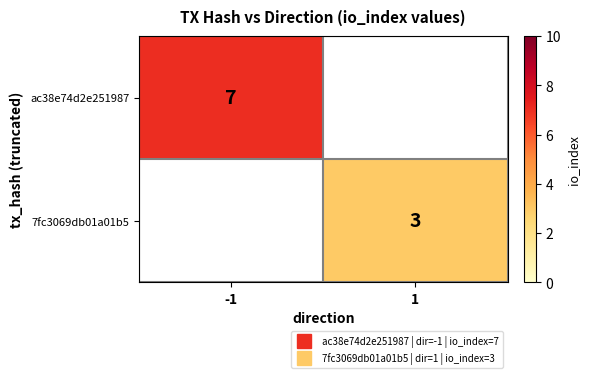

What is the maximum value for ac38e74d2e251987?

7.0